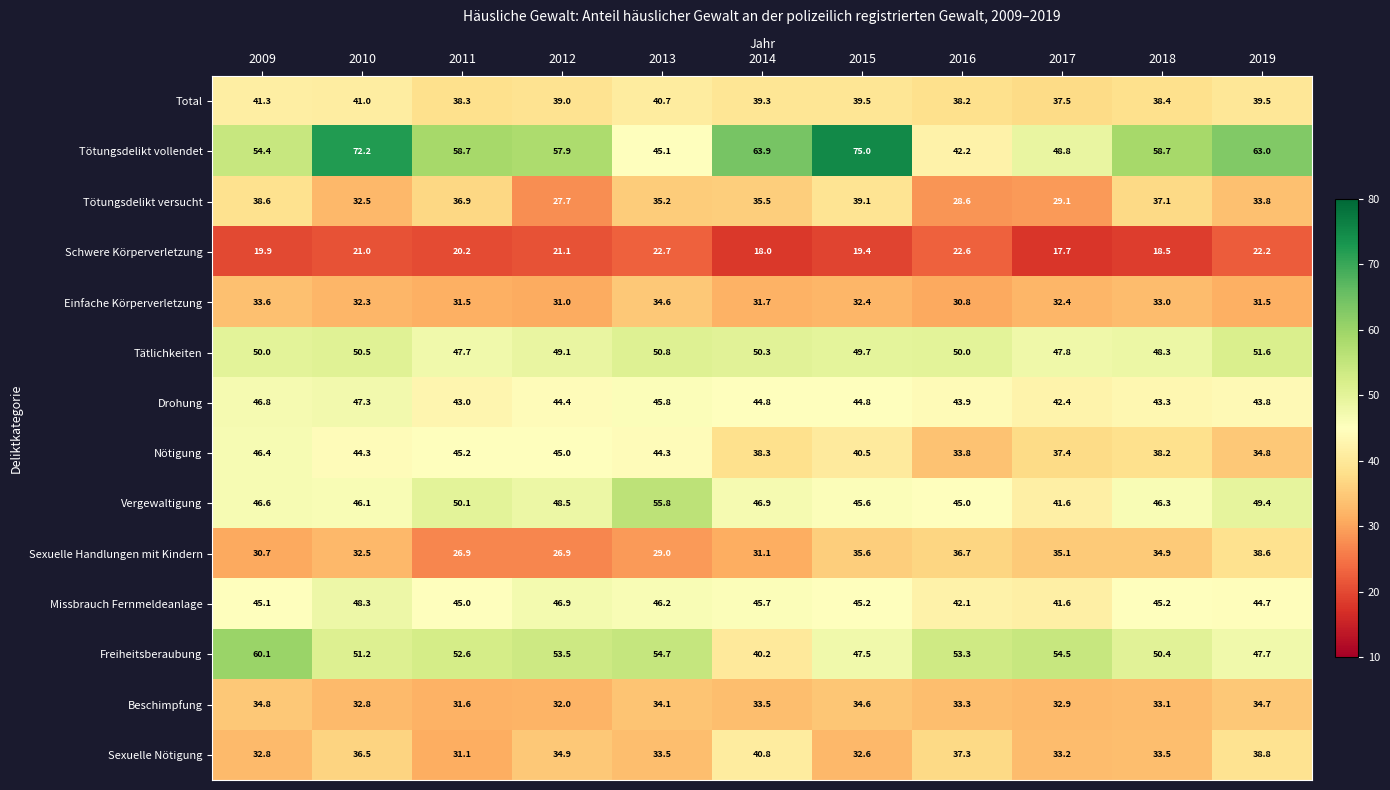

Rank the series by their maximum value, from lowest to highest.

Schwere Körperverletzung, Einfache Körperverletzung, Beschimpfung, Sexuelle Handlungen mit Kindern, Tötungsdelikt versucht, Sexuelle Nötigung, Total, Nötigung, Drohung, Missbrauch Fernmeldeanlage, Tätlichkeiten, Vergewaltigung, Freiheitsberaubung, Tötungsdelikt vollendet